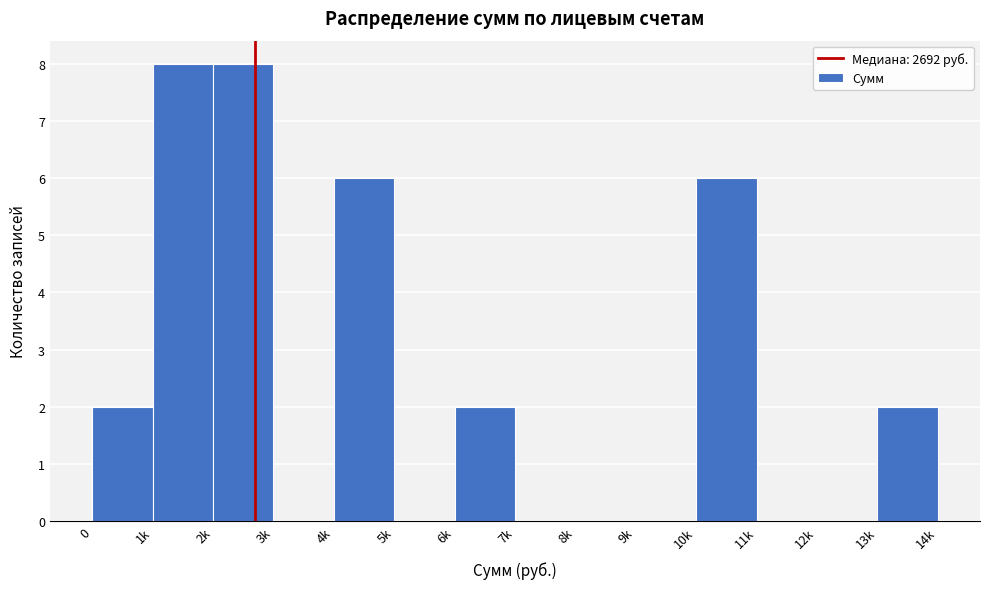

Reading left to right, list all the values displayed in this chart.

0=2	1k=8	2k=8	3k=0	4k=6	5k=0	6k=2	7k=0	8k=0	9k=0	10k=6	11k=0	12k=0	13k=2